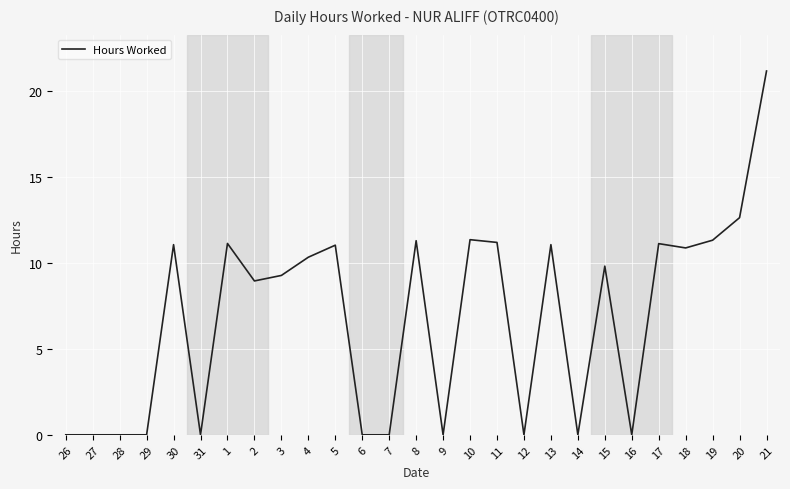

What is the difference between the values at 6 and 4?

10.3